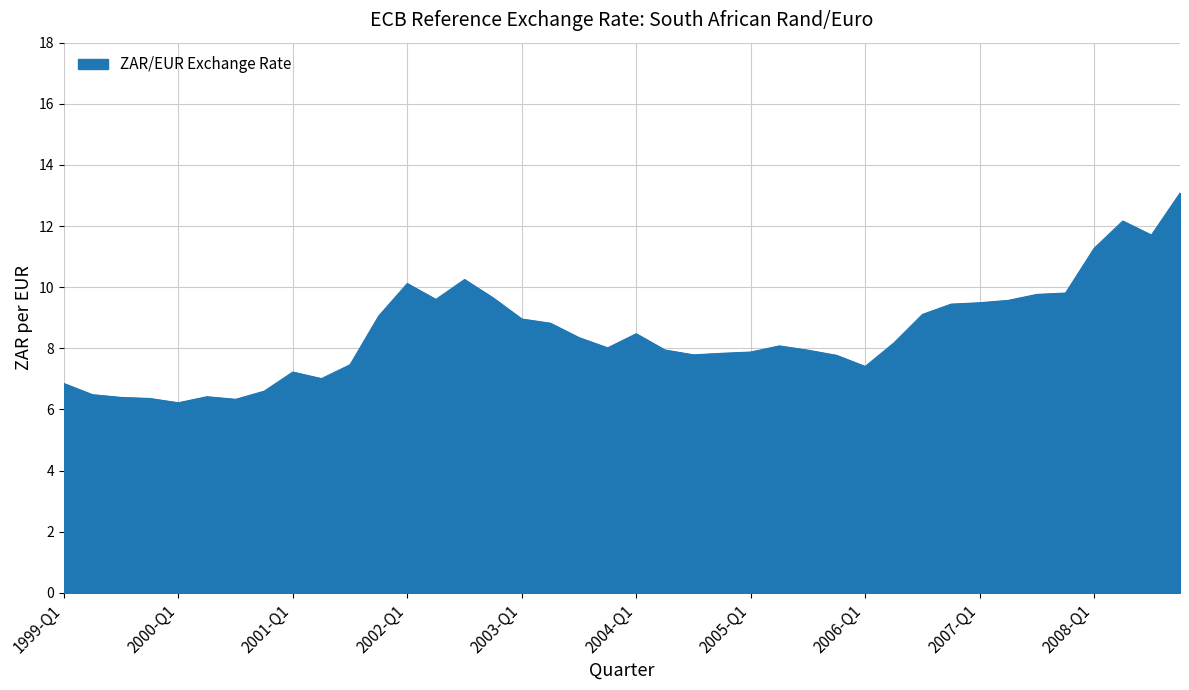

What is the difference between the maximum and minimum values?

6.9